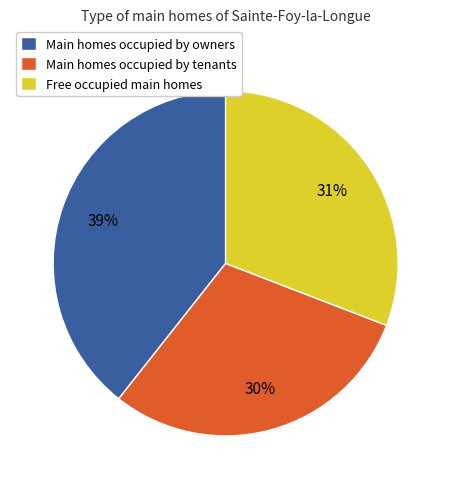

What is the ratio of the value at Free occupied main homes to the value at Main homes occupied by tenants?

1.0